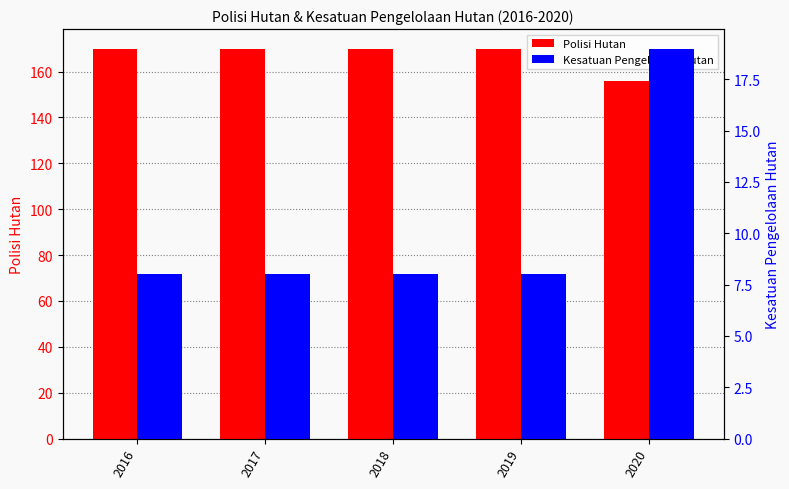

What are all the series names shown in the legend?

Polisi Hutan, Kesatuan Pengelolaan Hutan